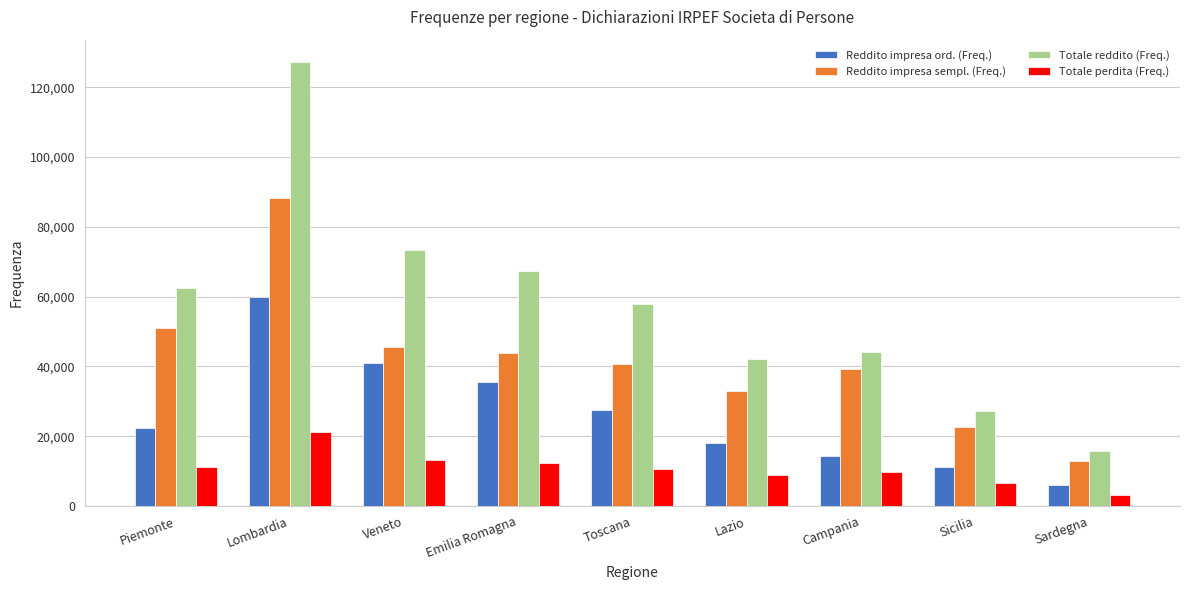

Reading left to right, extract all data points from this chart.

Reddito impresa ord. (Freq.): Piemonte=22353	Lombardia=59759	Veneto=40880	Emilia Romagna=35540	Toscana=27606	Lazio=18029	Campania=14440	Sicilia=11069	Sardegna=6181
Reddito impresa sempl. (Freq.): Piemonte=50899	Lombardia=88178	Veneto=45645	Emilia Romagna=43890	Toscana=40748	Lazio=32872	Campania=39320	Sicilia=22693	Sardegna=12848
Totale reddito (Freq.): Piemonte=62369	Lombardia=127236	Veneto=73422	Emilia Romagna=67276	Toscana=57848	Lazio=42129	Campania=44087	Sicilia=27302	Sardegna=15775
Totale perdita (Freq.): Piemonte=11256	Lombardia=21171	Veneto=13354	Emilia Romagna=12374	Toscana=10709	Lazio=8976	Campania=9864	Sicilia=6662	Sardegna=3306